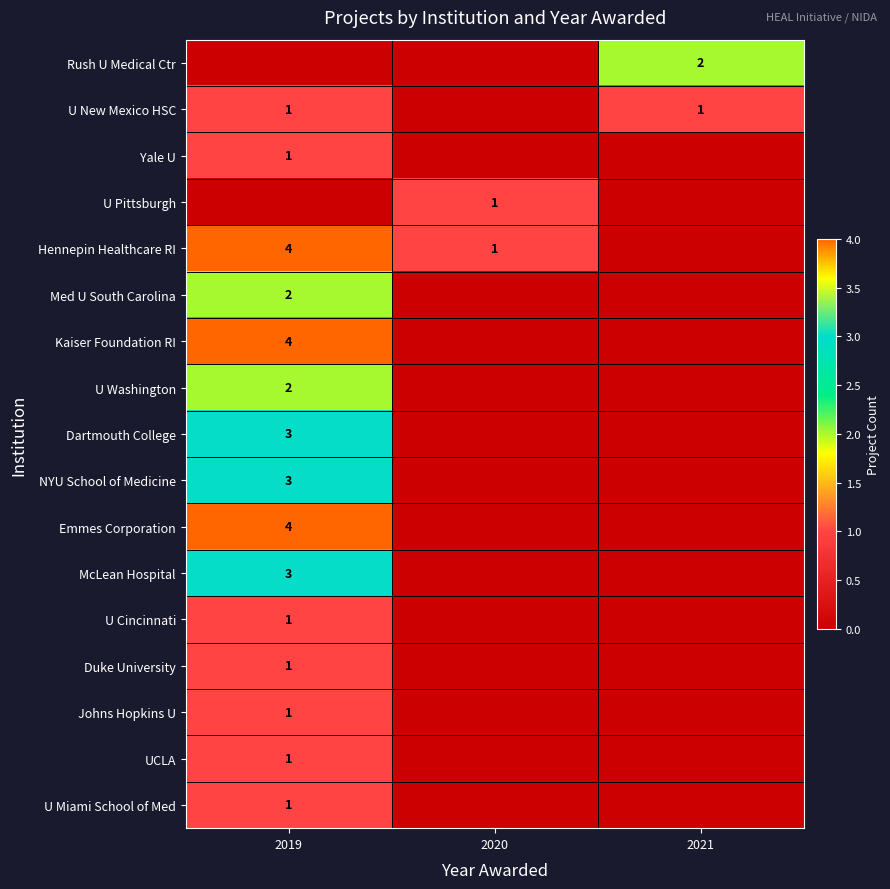

True or false: U New Mexico HSC has a value of 1 at 2021.

True